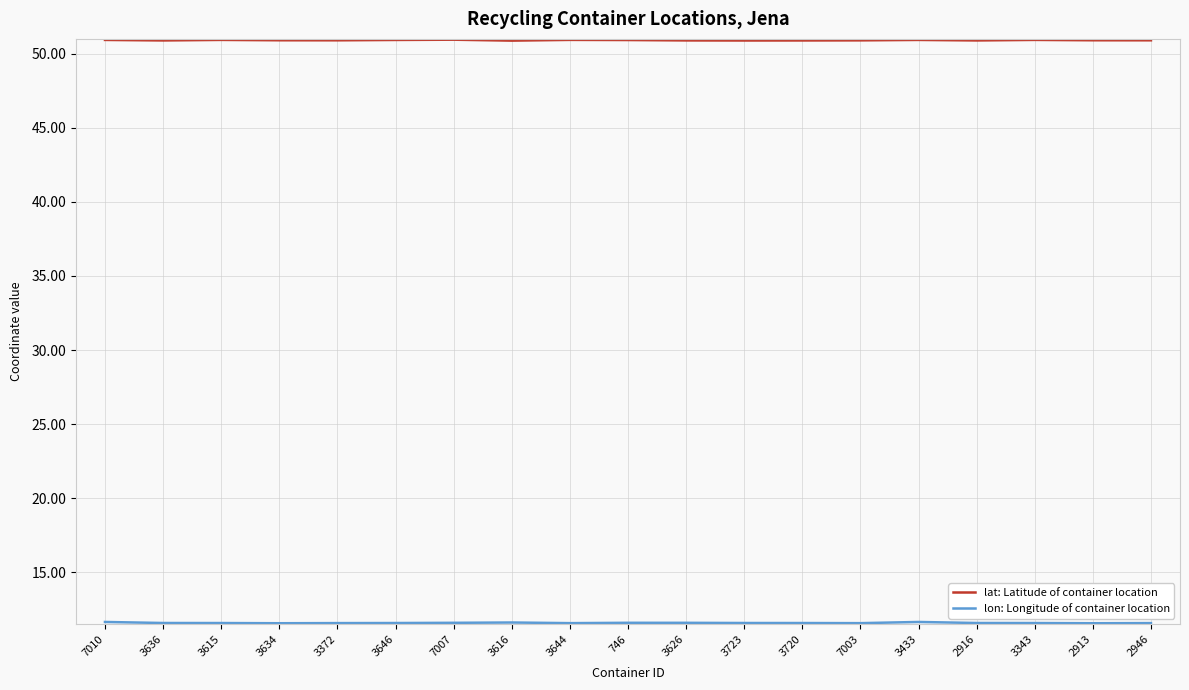

What is the smallest value displayed?

11.6